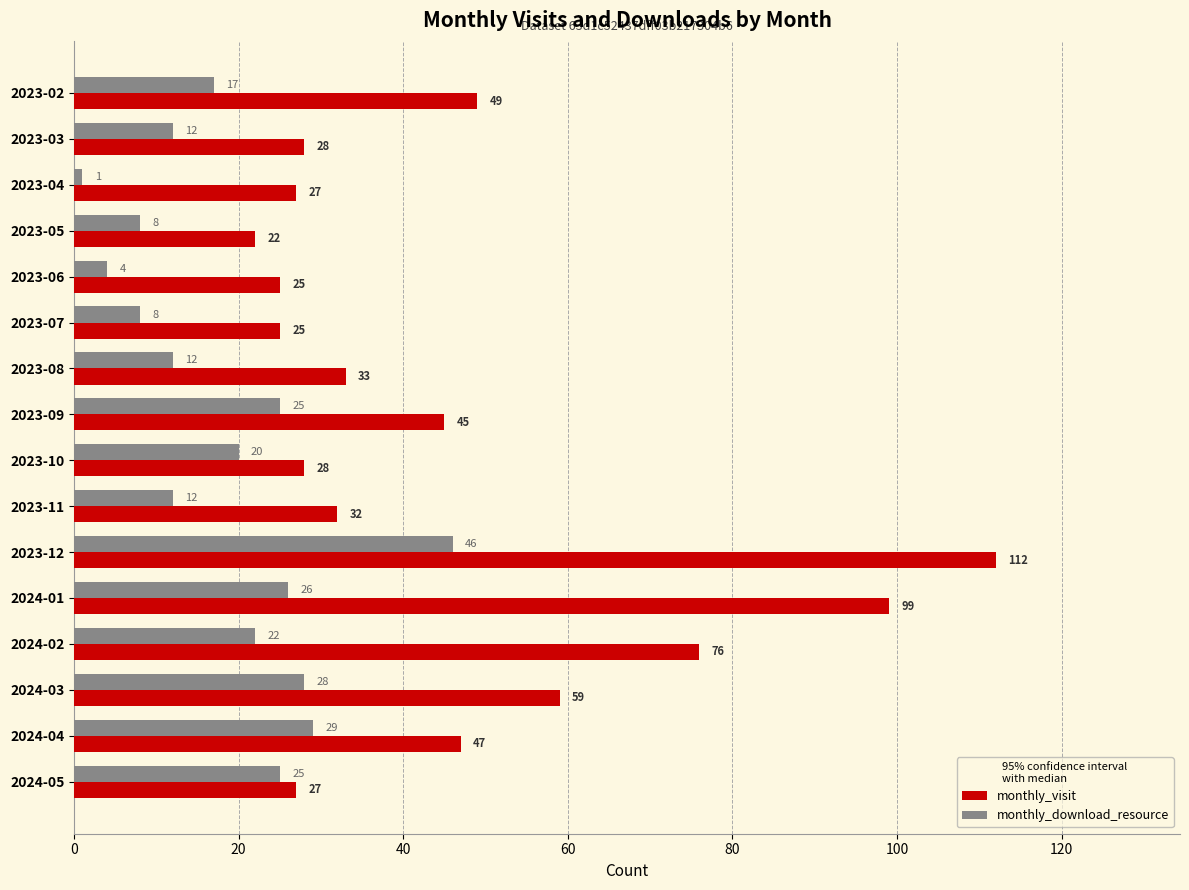

What is the sum of all monthly_visit values?

734